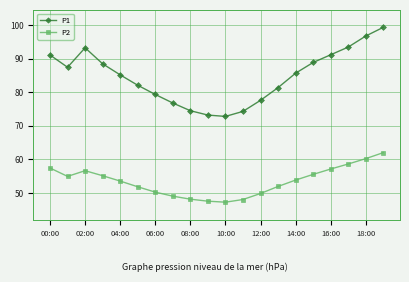

List the series in order of their overall mean, highest first.

P1, P2